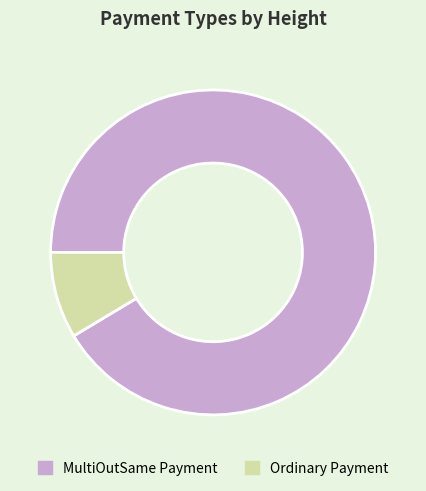

Is the sum of Ordinary Payment and MultiOutSame Payment greater than half?

Yes